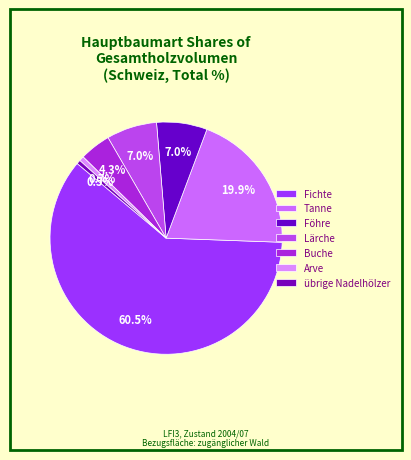

Between übrige Nadelhölzer and Arve, which is larger?

Arve